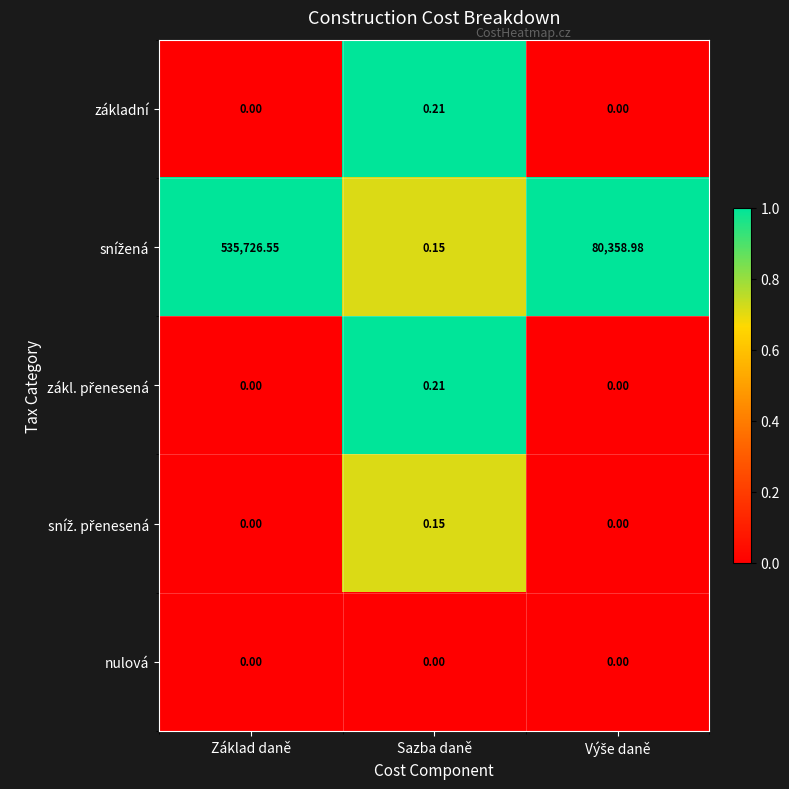

At which category does the chart reach its peak across all series?

Základ daně